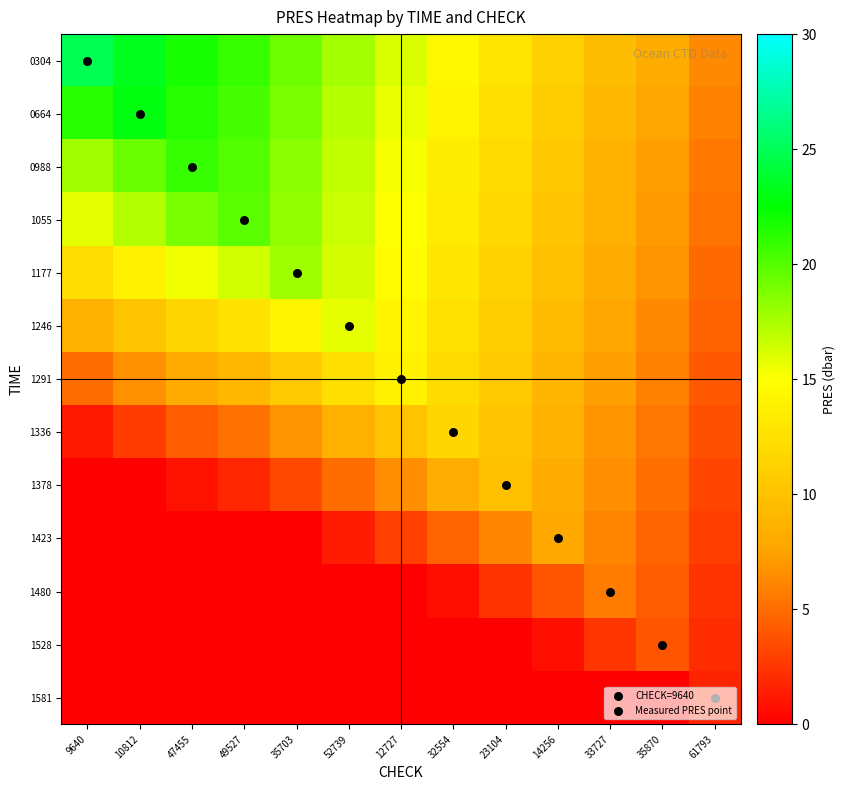

Reading left to right, list all the values displayed in this chart.

0304: 9640=24.9	10812=23.3	47455=21.7	49527=20.8	35703=19.3	52739=17.6	12727=16.1	32554=14.3	23104=12.8	14256=11.2	33727=9.5	35870=8.1	61793=6.3
0664: 9640=21.3	10812=22.9	47455=21.4	49527=20.4	35703=18.9	52739=17.2	12727=15.7	32554=14.0	23104=12.4	14256=10.8	33727=9.1	35870=7.7	61793=5.9
0988: 9640=17.8	10812=19.4	47455=21.0	49527=20.0	35703=18.5	52739=16.8	12727=15.3	32554=13.6	23104=12.0	14256=10.4	33727=8.7	35870=7.3	61793=5.5
1055: 9640=15.7	10812=17.3	47455=18.9	49527=19.8	35703=18.3	52739=16.6	12727=15.0	32554=13.3	23104=11.8	14256=10.2	33727=8.5	35870=7.1	61793=5.3
1177: 9640=12.3	10812=13.8	47455=15.4	49527=16.3	35703=17.9	52739=16.2	12727=14.7	32554=12.9	23104=11.4	14256=9.8	33727=8.1	35870=6.7	61793=4.9
1246: 9640=8.5	10812=10.1	47455=11.7	49527=12.6	35703=14.1	52739=15.8	12727=14.2	32554=12.5	23104=11.0	14256=9.4	33727=7.7	35870=6.3	61793=4.5
1291: 9640=5.0	10812=6.6	47455=8.2	49527=9.1	35703=10.6	52739=12.3	12727=13.9	32554=12.1	23104=10.6	14256=9.0	33727=7.3	35870=5.9	61793=4.1
1336: 9640=1.2	10812=2.7	47455=4.3	49527=5.2	35703=6.8	52739=8.4	12727=10.0	32554=11.7	23104=10.2	14256=8.6	33727=6.9	35870=5.5	61793=3.7
1378: 9640=0.0	10812=0.0	47455=0.9	49527=1.8	35703=3.3	52739=5.0	12727=6.5	32554=8.3	23104=9.8	14256=8.2	33727=6.5	35870=5.1	61793=3.3
1423: 9640=0.0	10812=0.0	47455=0.0	49527=0.0	35703=0.0	52739=1.4	12727=3.0	32554=4.7	23104=6.2	14256=7.8	33727=6.1	35870=4.7	61793=2.9
1480: 9640=0.0	10812=0.0	47455=0.0	49527=0.0	35703=0.0	52739=0.0	12727=0.0	32554=0.8	23104=2.4	14256=3.9	33727=5.7	35870=4.2	61793=2.5
1528: 9640=0.0	10812=0.0	47455=0.0	49527=0.0	35703=0.0	52739=0.0	12727=0.0	32554=0.0	23104=0.0	14256=0.8	33727=2.5	35870=3.9	61793=2.1
1581: 9640=0.0	10812=0.0	47455=0.0	49527=0.0	35703=0.0	52739=0.0	12727=0.0	32554=0.0	23104=0.0	14256=0.0	33727=0.0	35870=0.0	61793=1.6